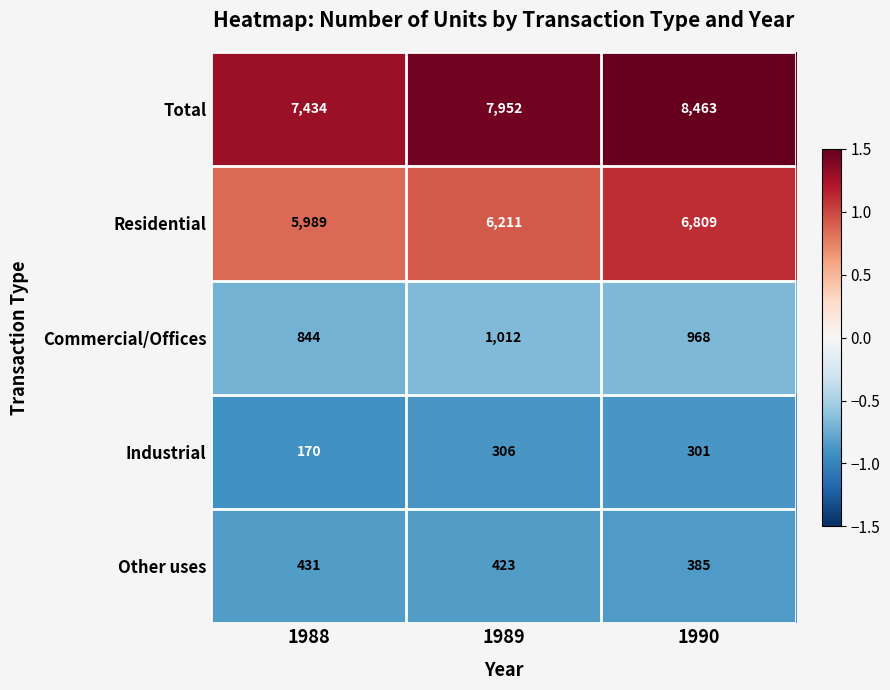

What is the spread (max minus min) of values at 1990?

8162